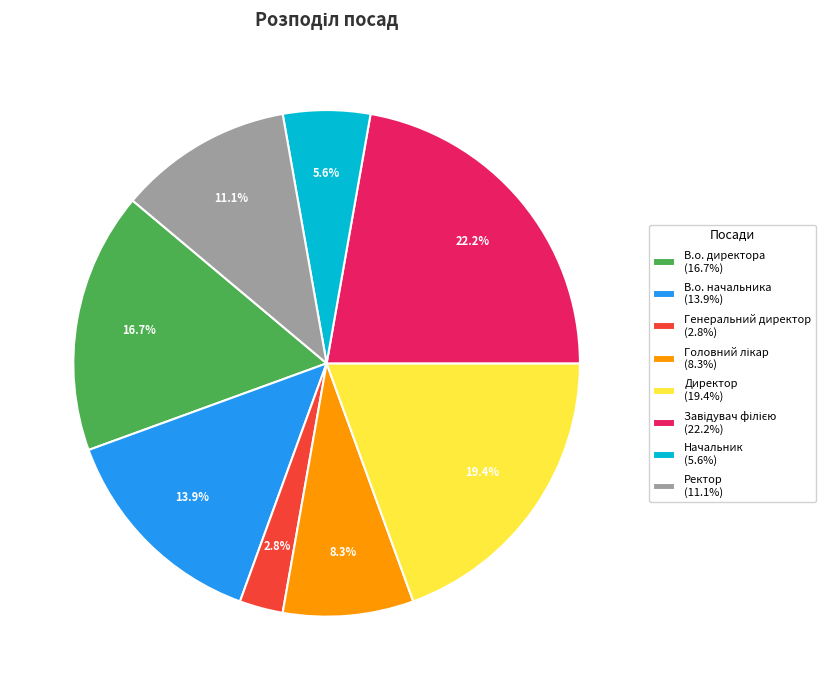

Does Директор account for over 50% of the chart?

No